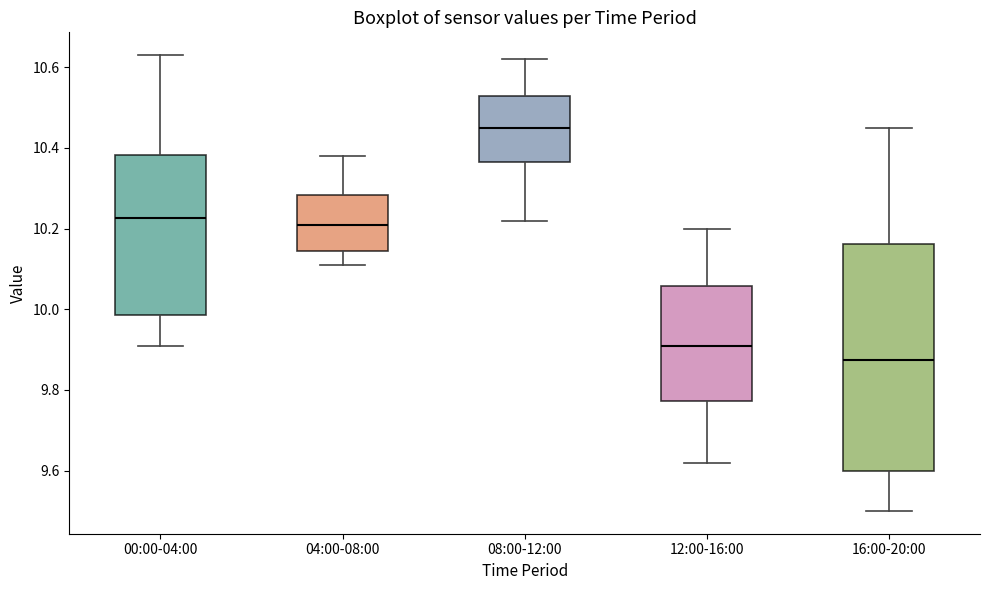

Reading left to right, transcribe this box plot: for each box, give where its median line is, the range the box spans, and where its two whiskers end, as read against the y-axis. The values are not printed on the chart, so give them approximately, as read against the axis.

00:00-04:00: median 10.22, box 9.98 to 10.38, whiskers 9.92 to 10.64
04:00-08:00: median 10.22, box 10.14 to 10.28, whiskers 10.12 to 10.38
08:00-12:00: median 10.46, box 10.36 to 10.52, whiskers 10.22 to 10.62
12:00-16:00: median 9.92, box 9.78 to 10.06, whiskers 9.62 to 10.20
16:00-20:00: median 9.88, box 9.60 to 10.16, whiskers 9.50 to 10.46